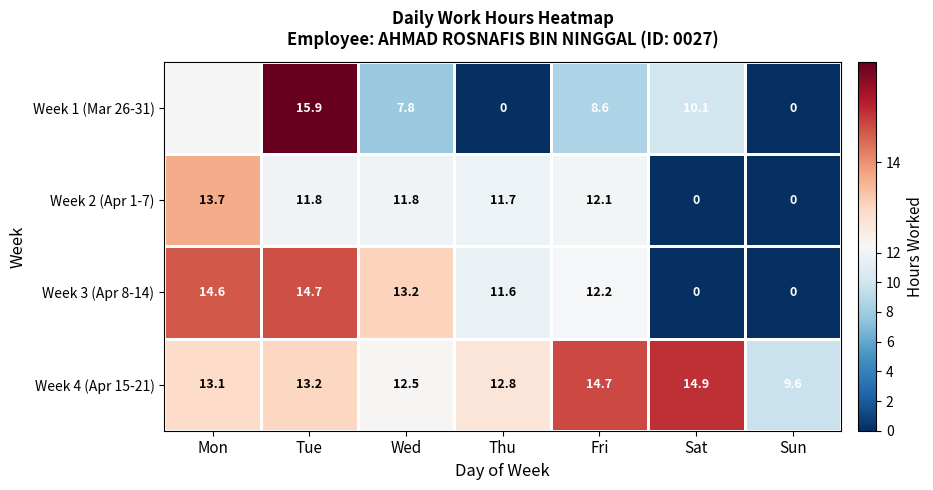

Which label corresponds to the largest value in the chart?

Tue